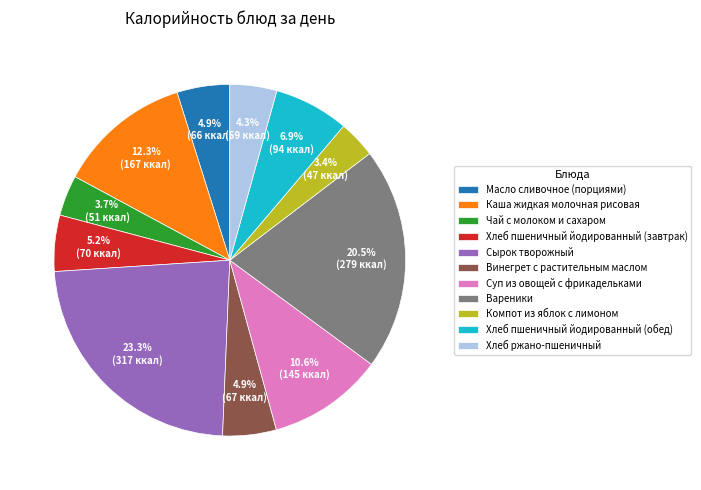

What is the ratio of the value at Чай с молоком и сахаром to the value at Хлеб ржано-пшеничный?

0.9